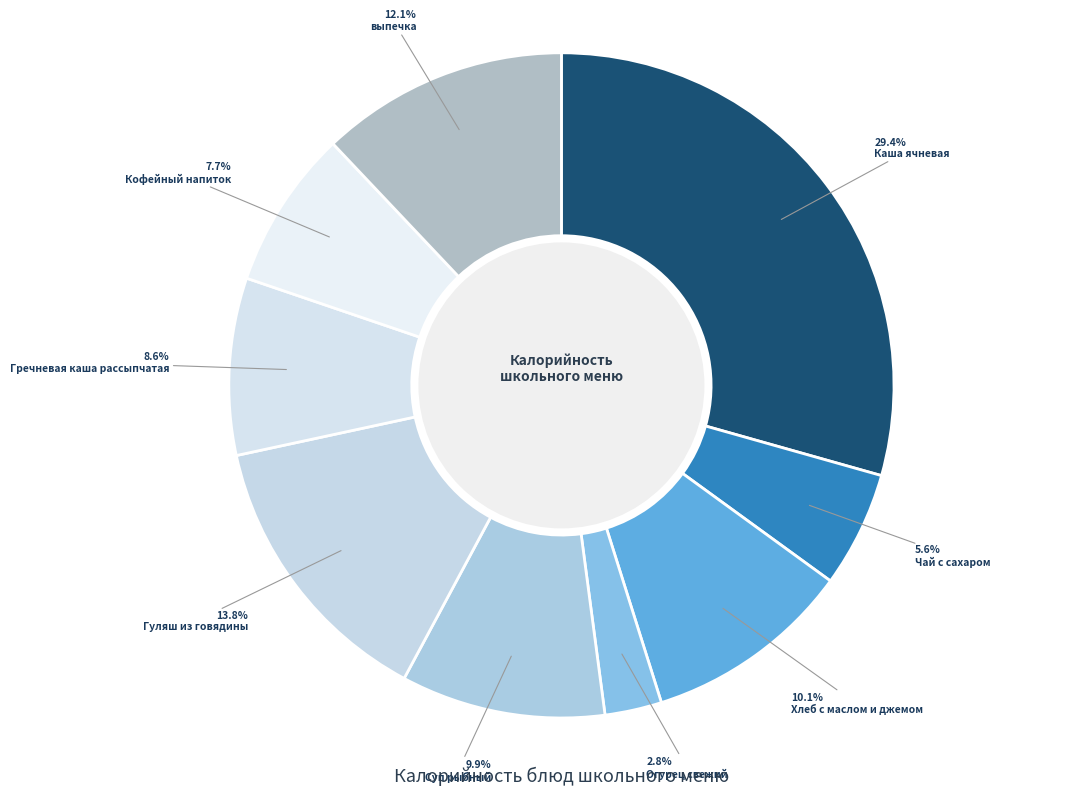

To the nearest percent, what percentage of the pie is Гречневая каша рассыпчатая?

9%